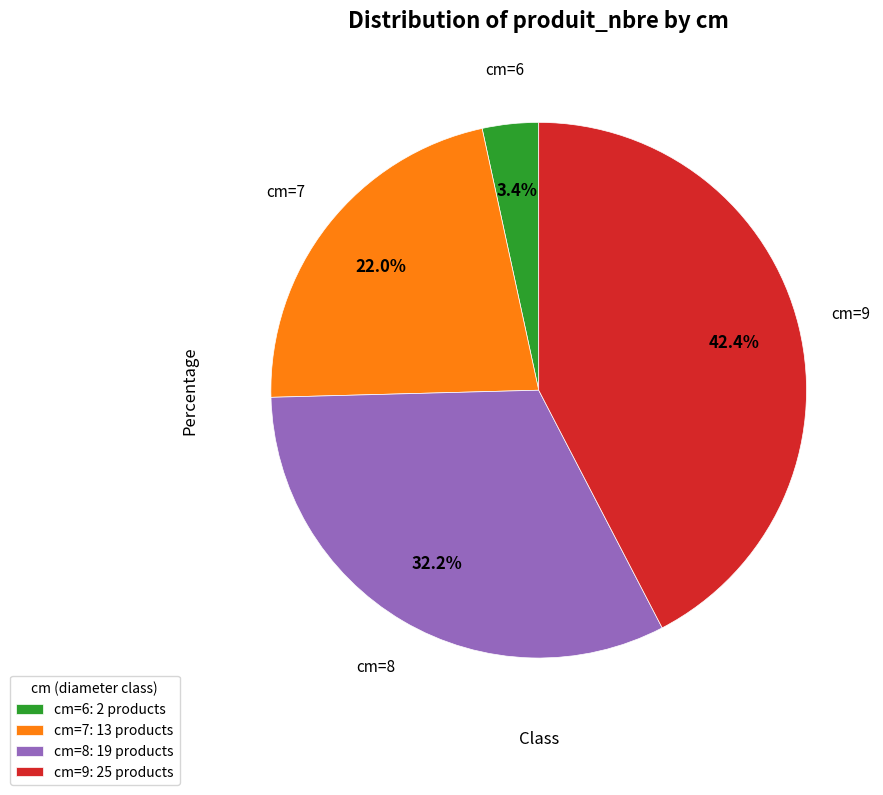

How many slices are in this pie chart?

4